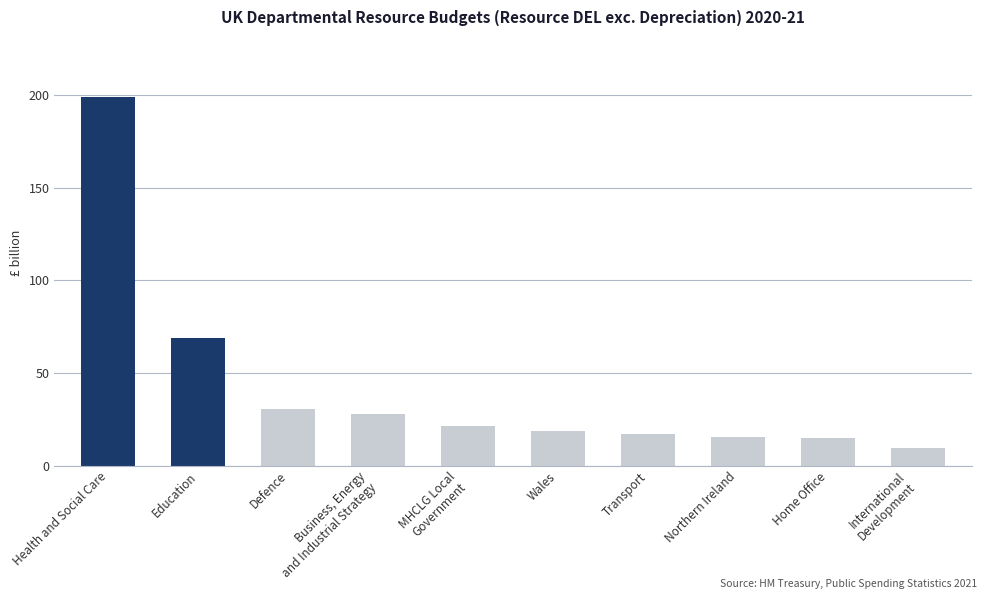

The value at Transport is 17.0. True or false?

True